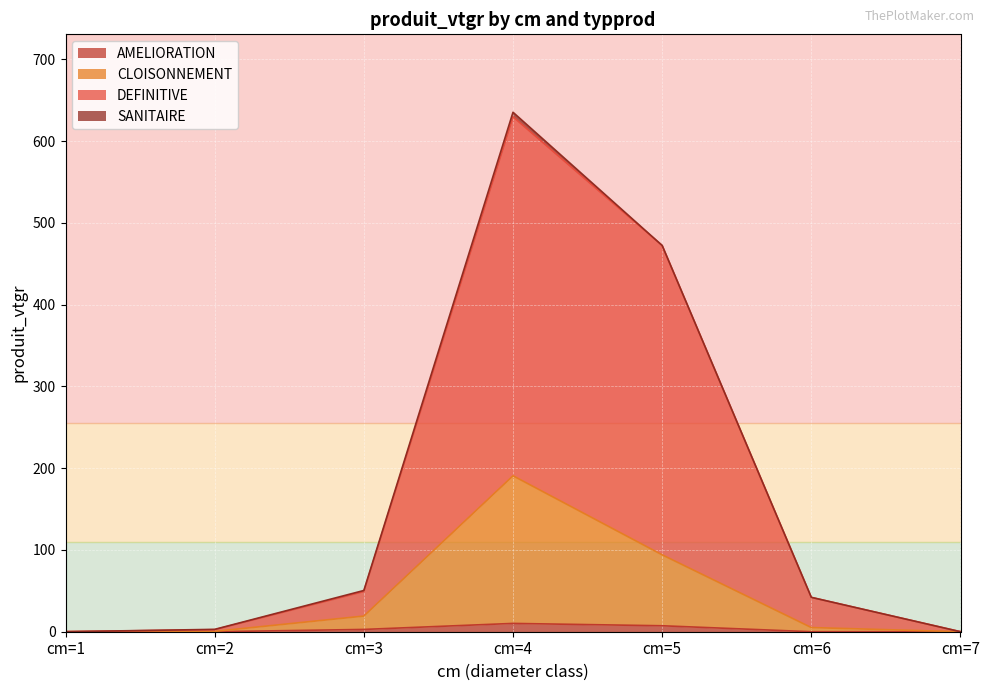

Which series changed the most between cm=4 and cm=5?

DEFINITIVE